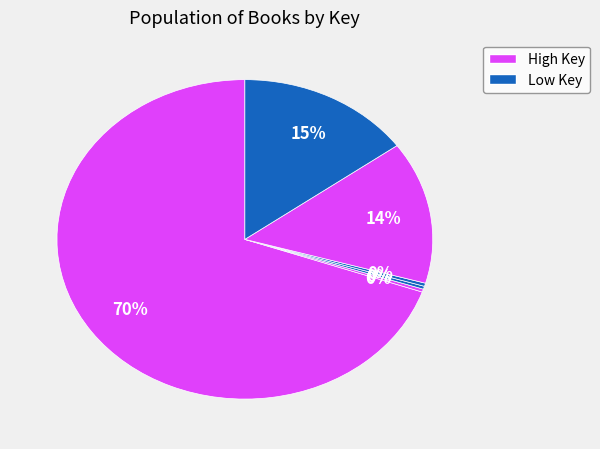

Count the number of slices in the pie.

6